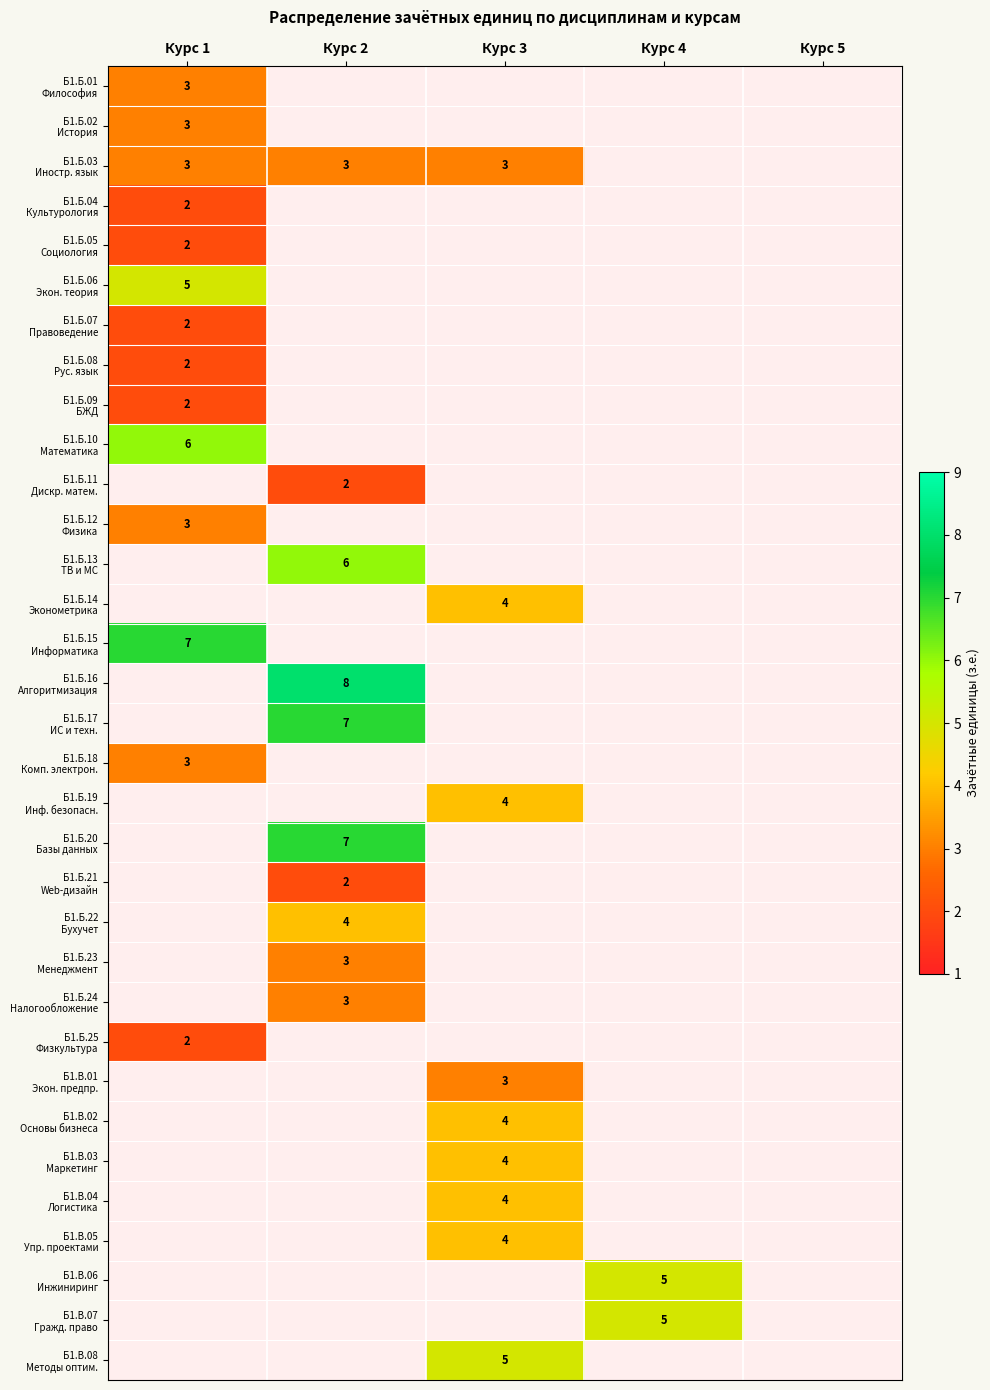

Is the value of Б1.Б.25 Физкультура at Курс 4 greater than the value of Б1.В.04 Логистика at Курс 2?

No